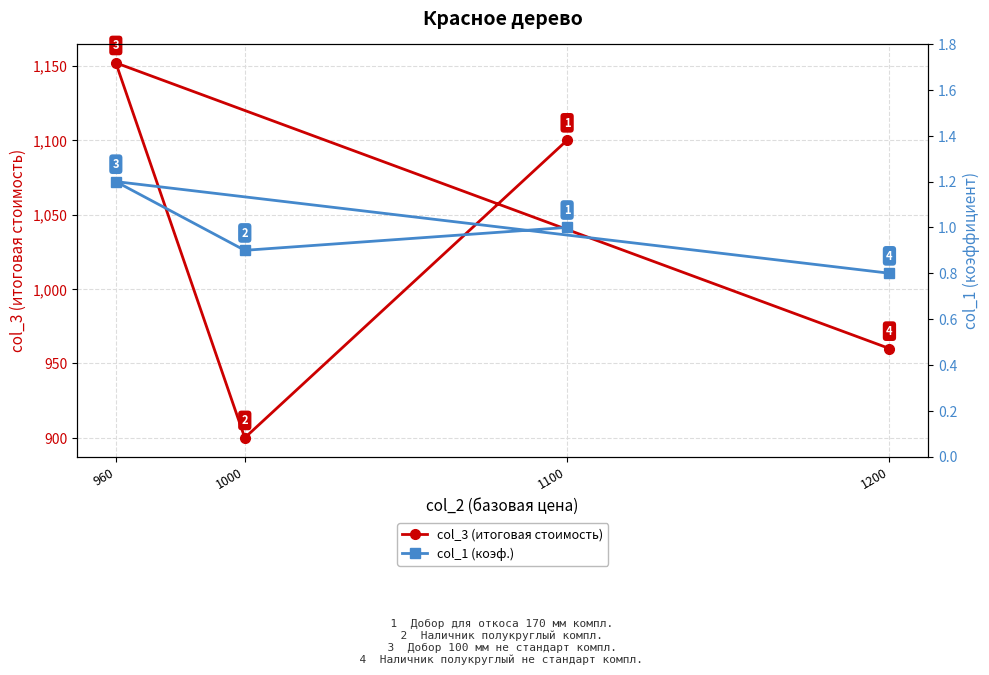

How many categories are shown in the chart?

4